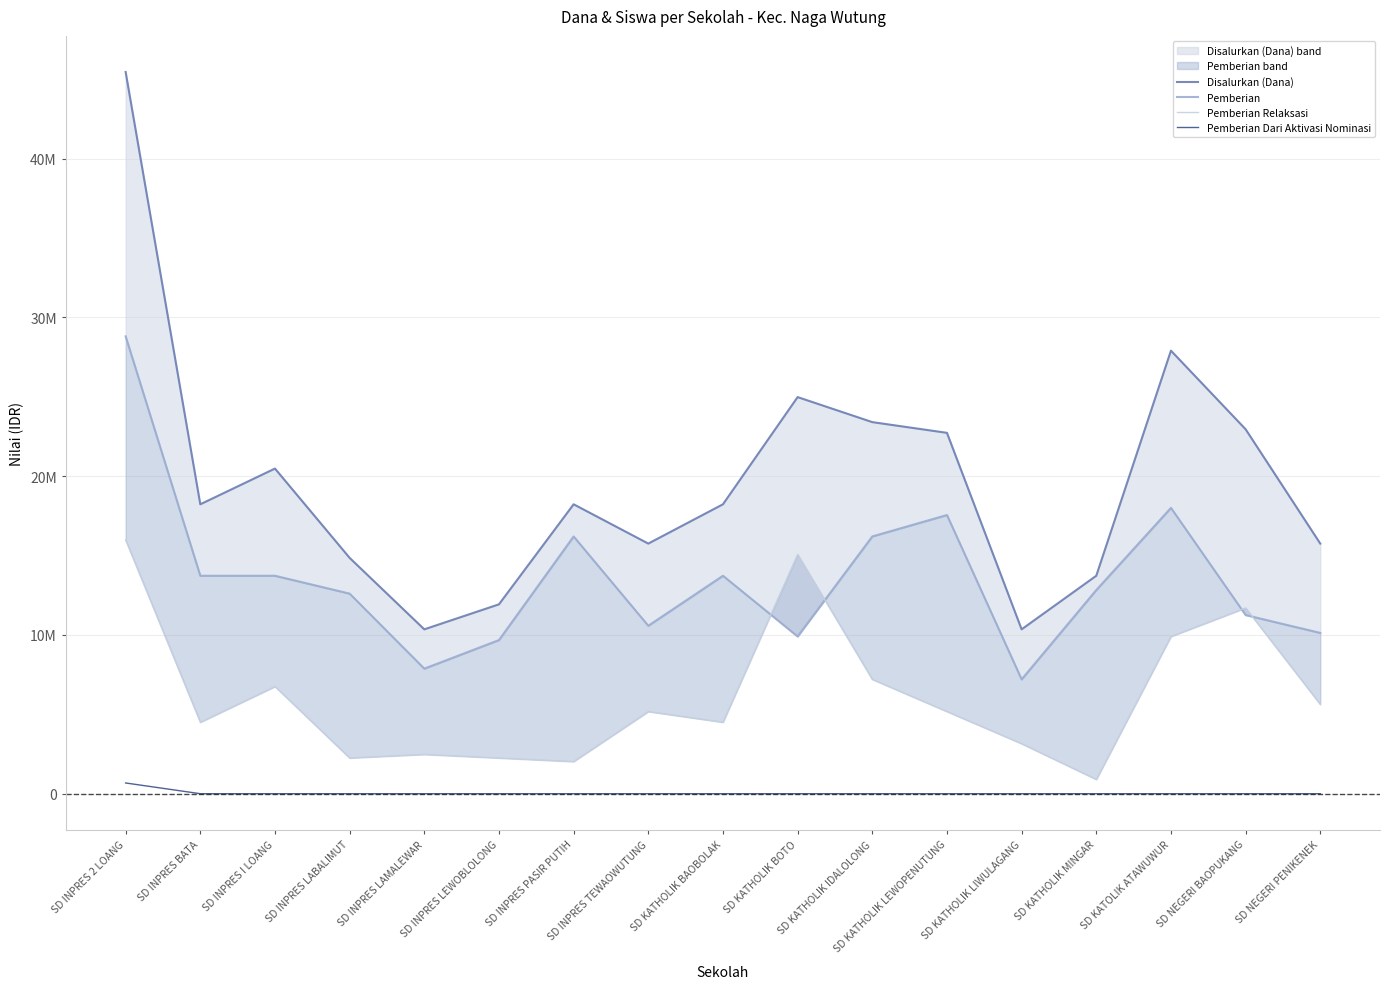

At which label does Pemberian Relaksasi first exceed 5175000?

SD INPRES 2 LOANG